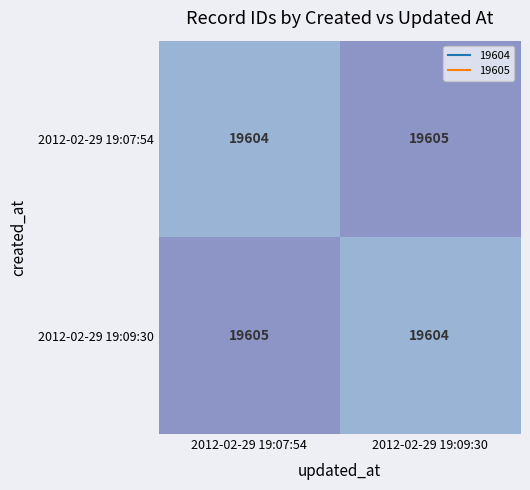

Count the number of categories in the chart.

2